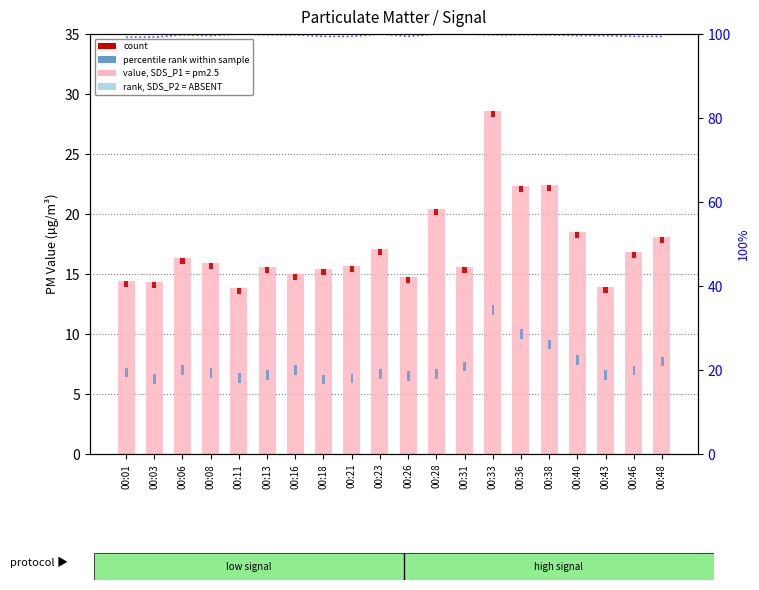

Which has a higher value, 00:43 or 00:13?

00:13